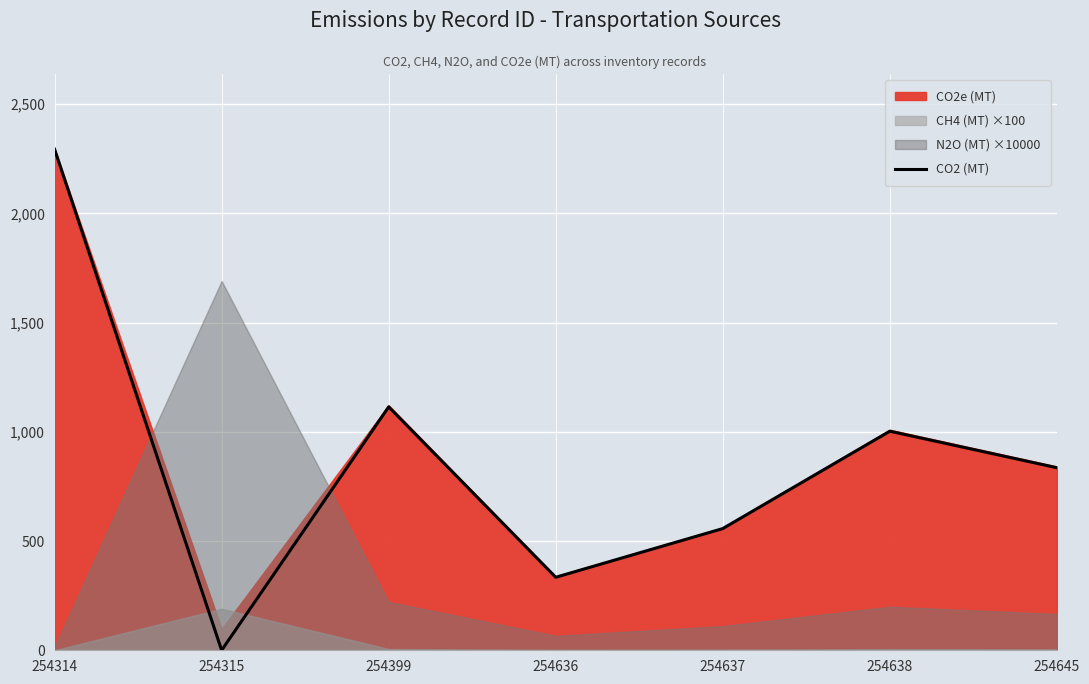

At which label does the data first exceed 835?

254314